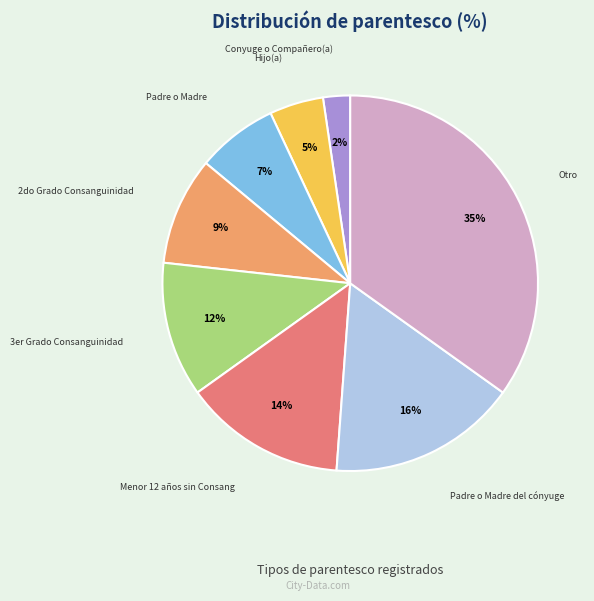

True or false: Otro accounts for 49% of the total.

False